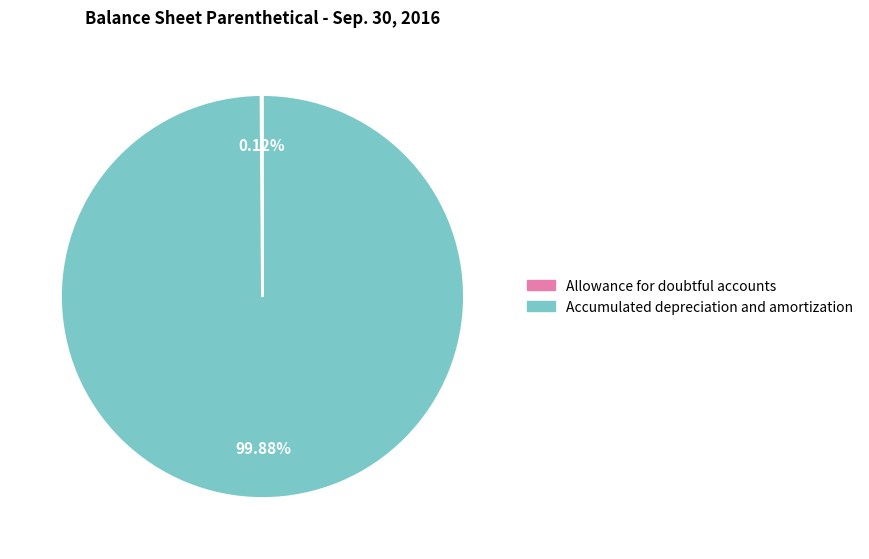

Which category has the biggest portion of the pie?

Accumulated depreciation and amortization